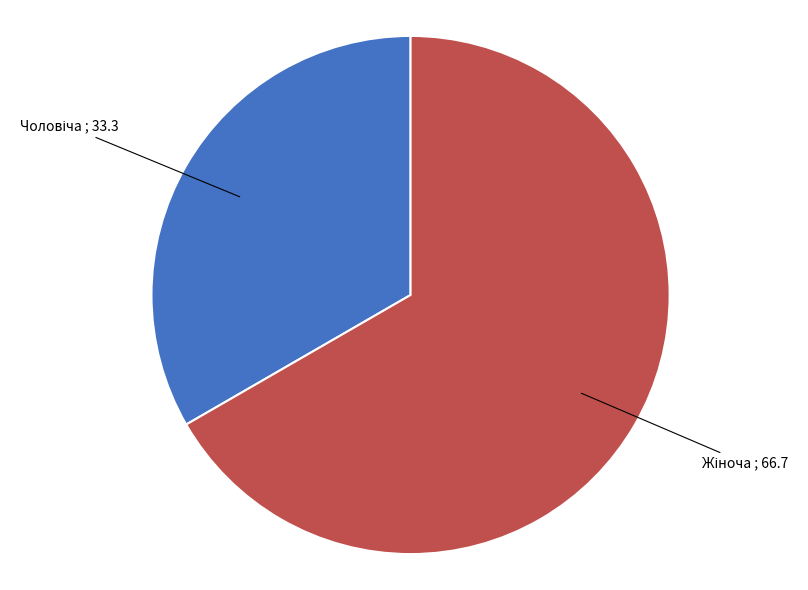

Is there any slice that represents more than half of the pie?

Yes